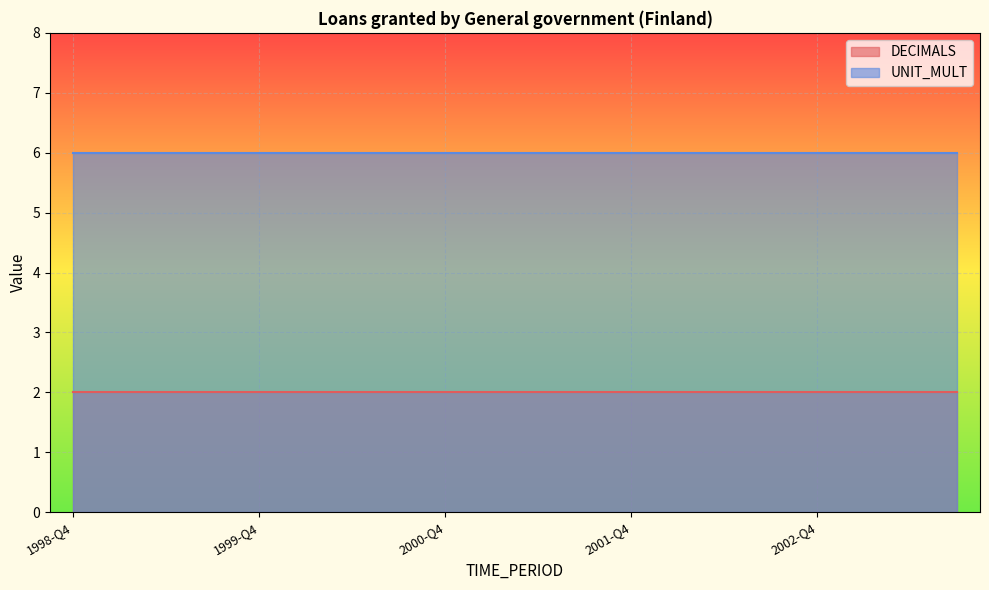

What is the approximate value of DECIMALS at 1999-Q1?

2